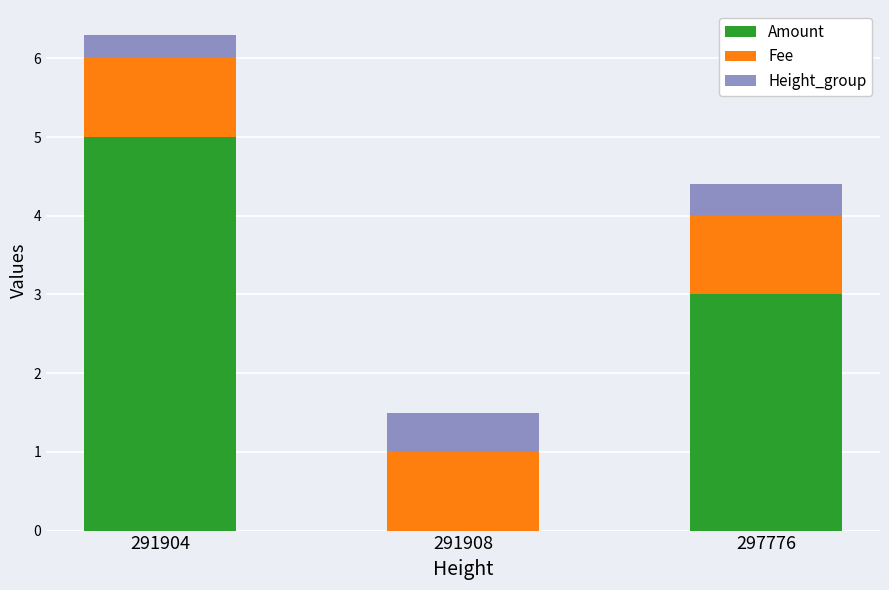

What are all the series names shown in the legend?

Amount, Fee, Height_group